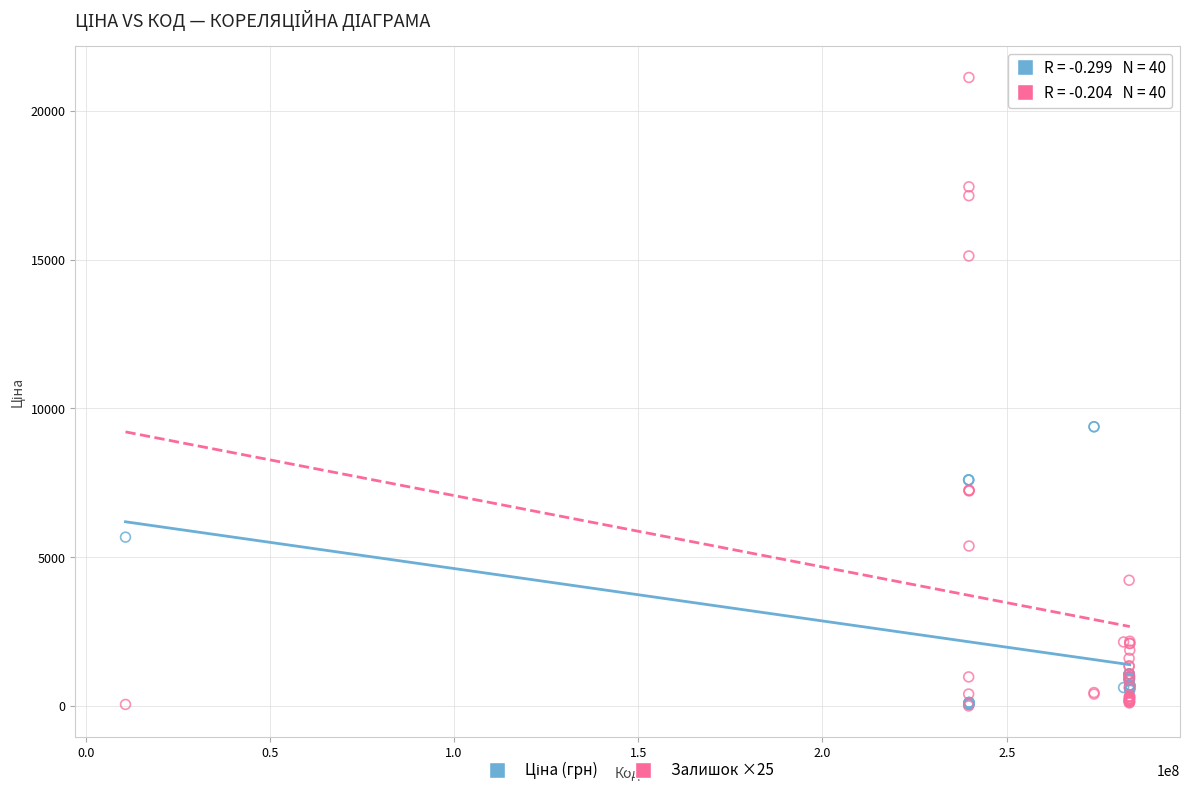

Which series reaches the maximum Y coordinate?

Залишок ×25